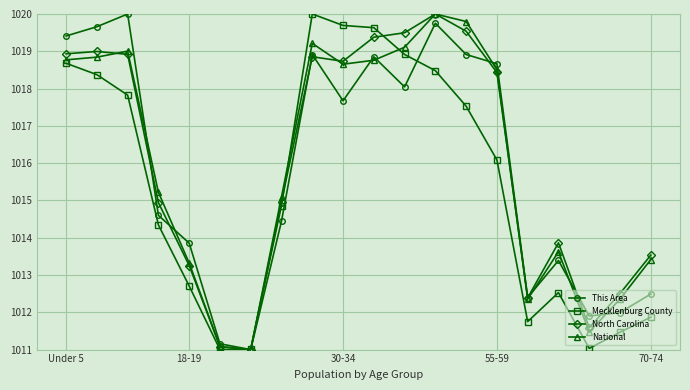

Is this an area chart (filled region under the line)?

No